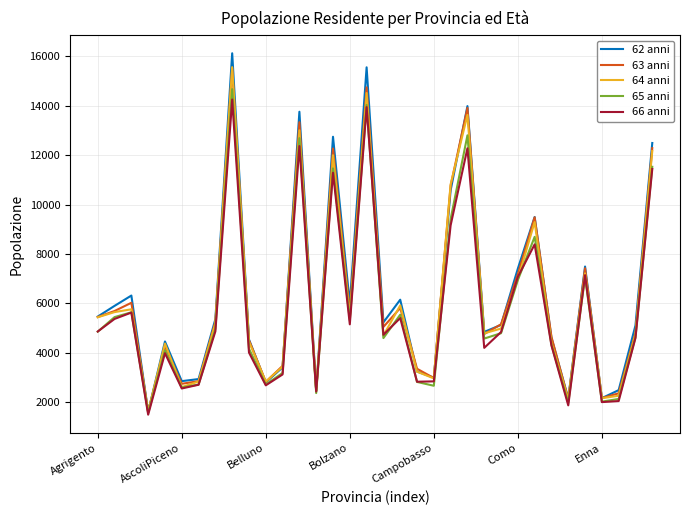

What is the maximum value shown in the chart?

16131